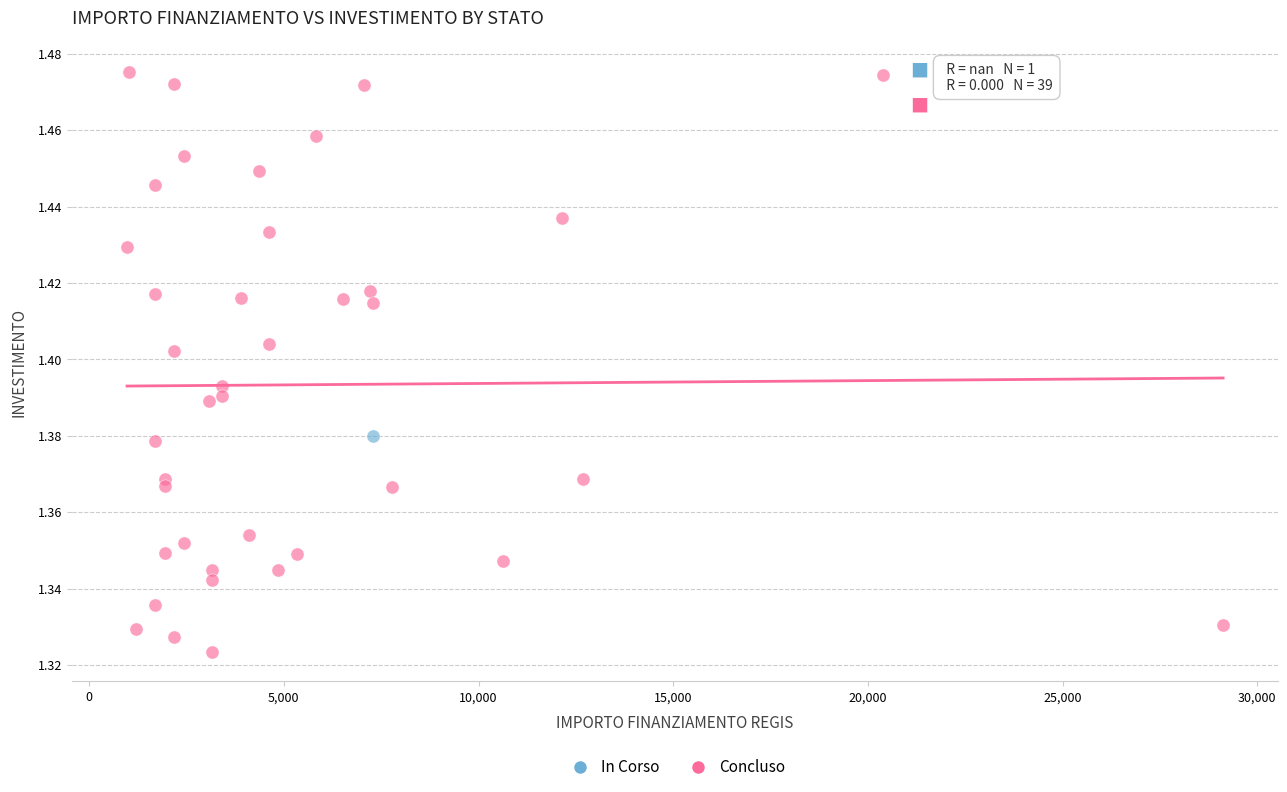

What are all the series names shown in the legend?

In Corso, Concluso